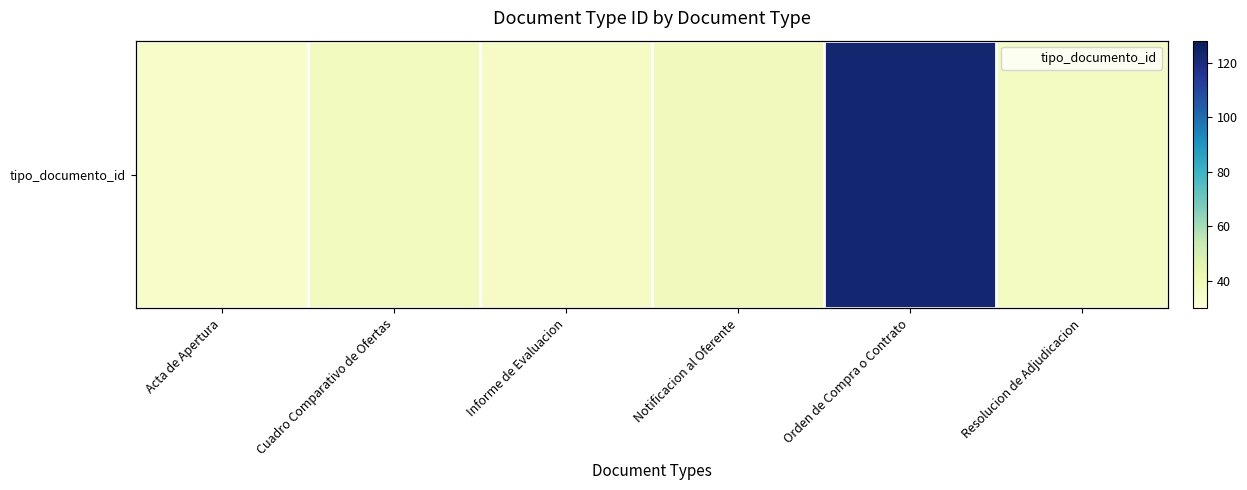

True or false: tipo_documento_id has a value of 0 at Informe de Evaluacion.

True